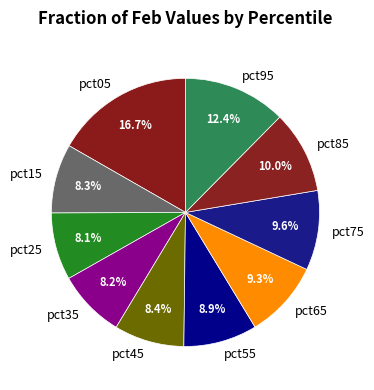

What is the largest slice in the pie chart?

pct05